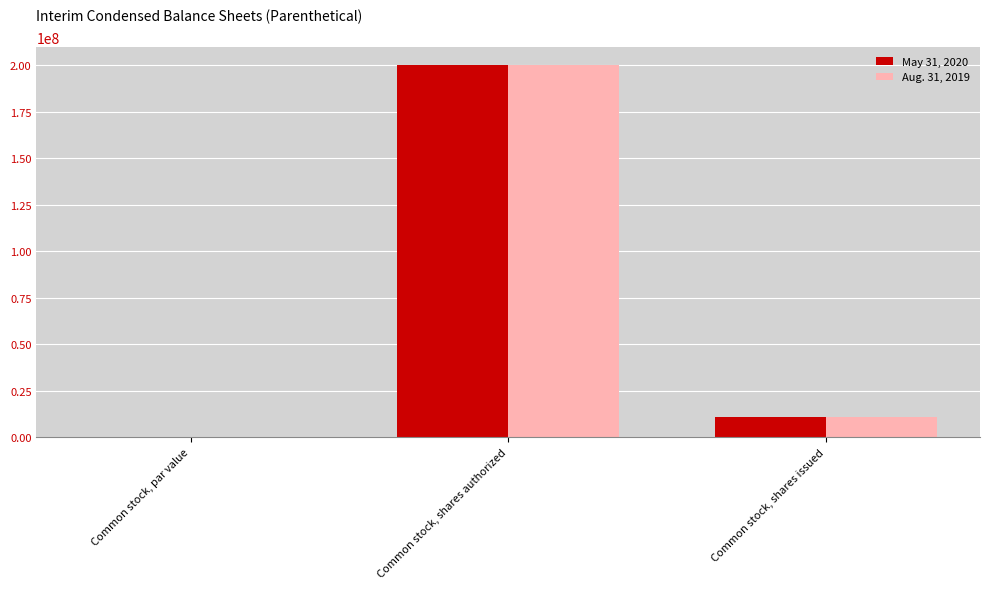

The May 31, 2020 series shows 200000000.0 at Common stock, shares authorized. True or false?

True